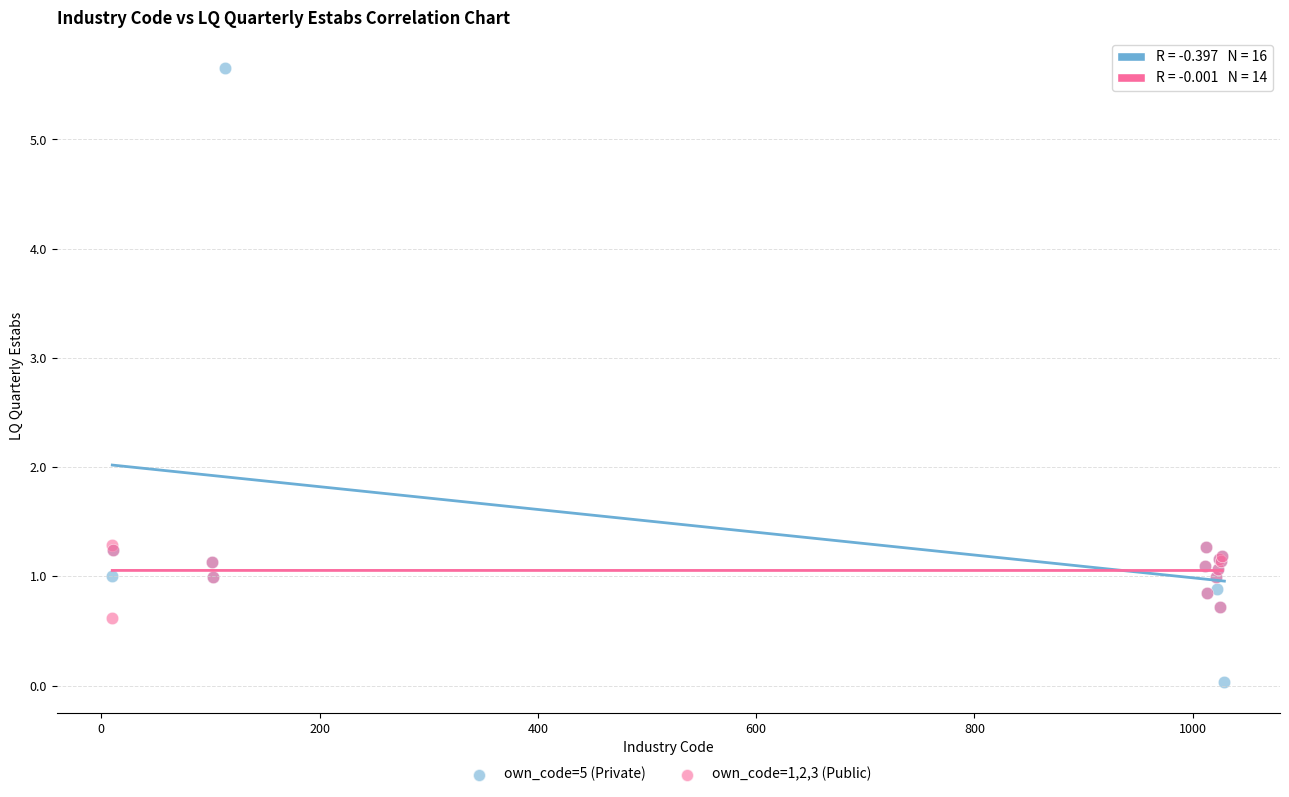

Which series has the largest Y range (max minus min)?

own_code=5 (Private)